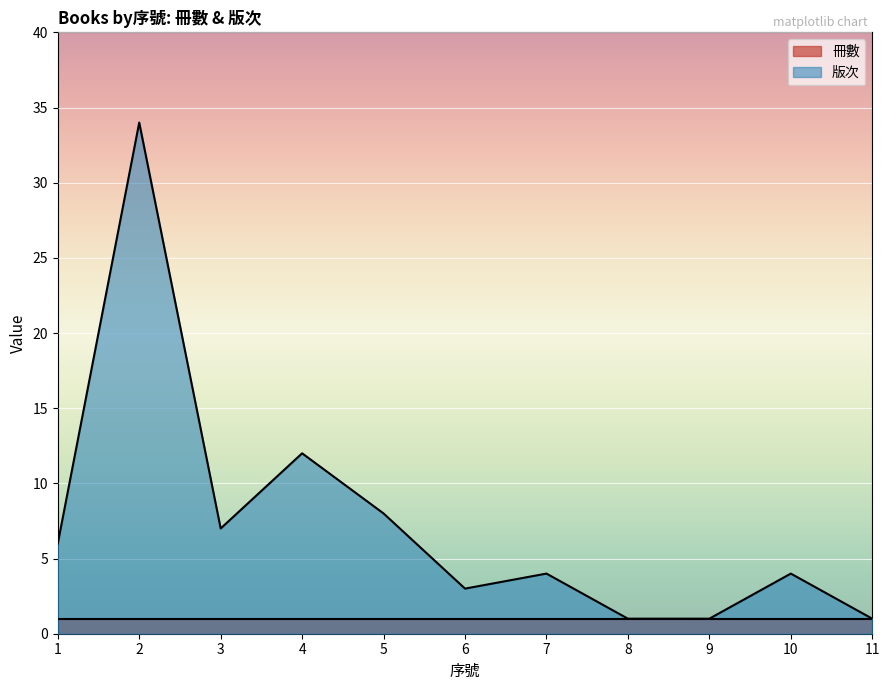

Between 7 and 4, which is larger?

4